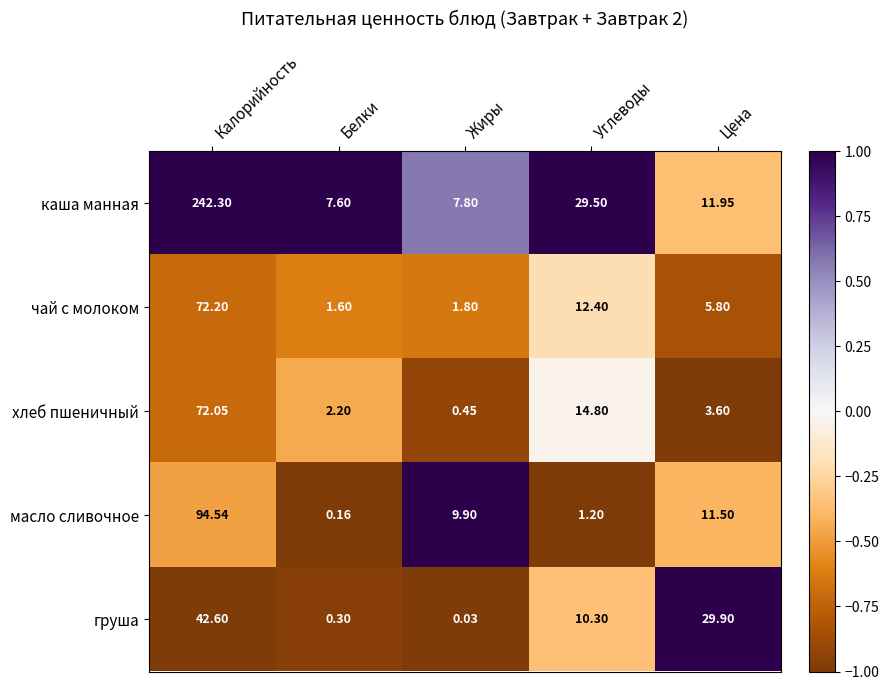

How many series are shown in this chart?

5